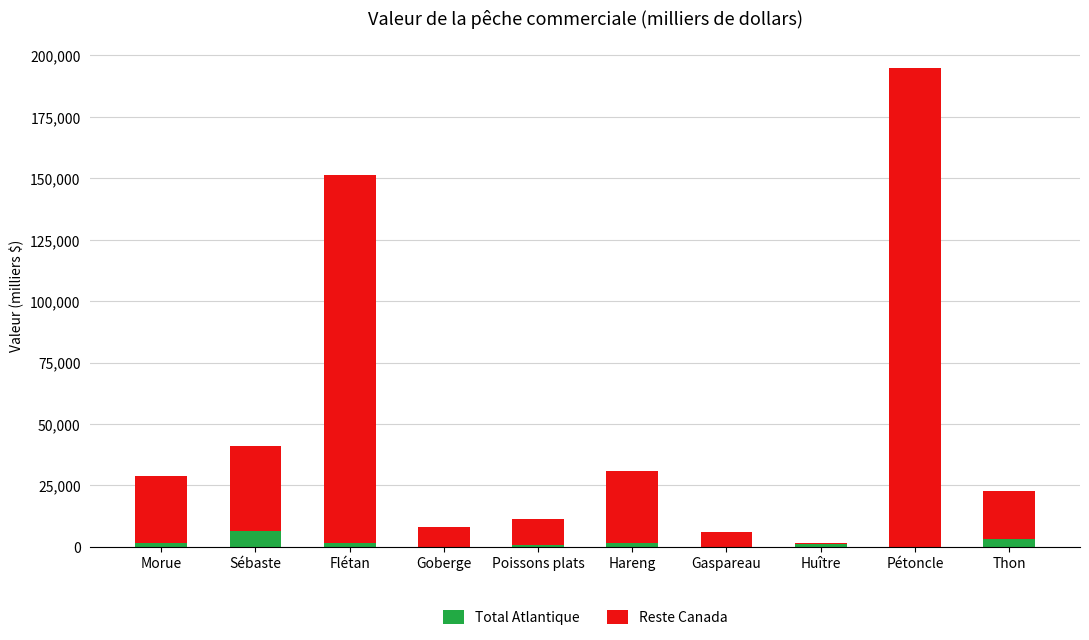

Are the bars grouped side by side (vs. stacked)?

No